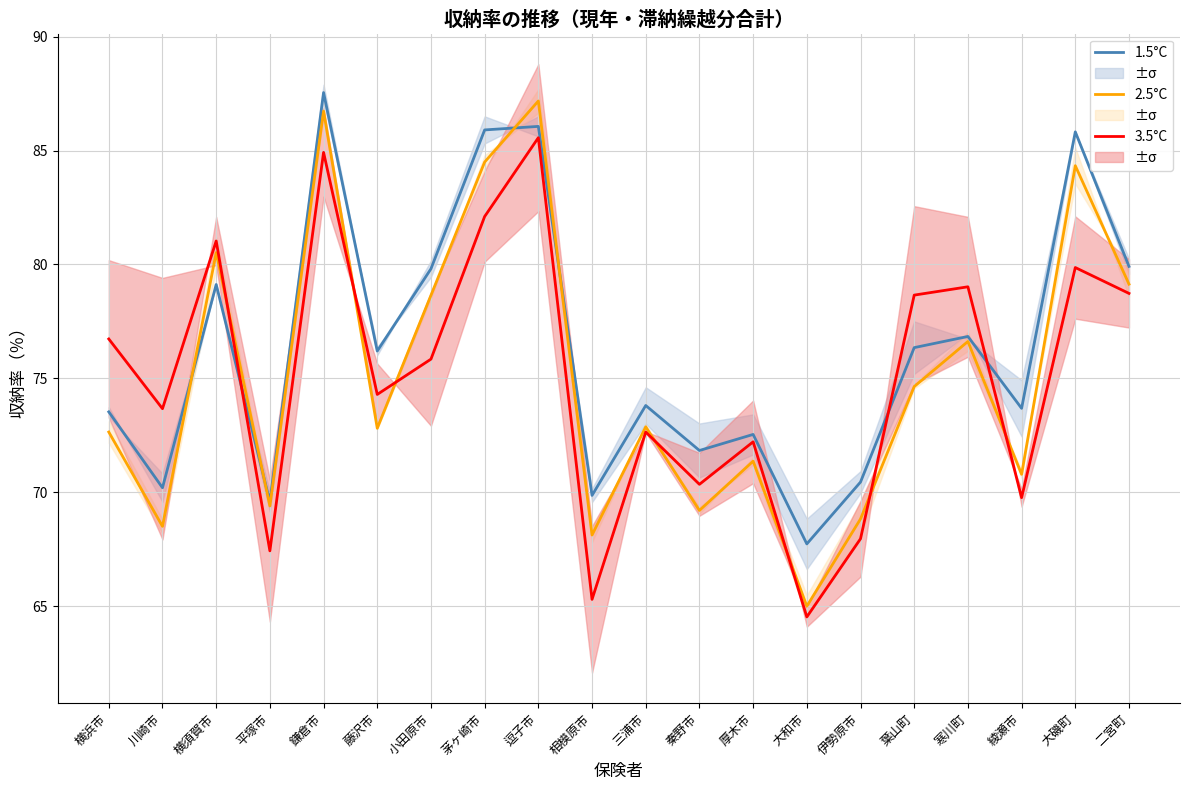

True or false: 3.5°C has a value of 65.3 at 相模原市.

True